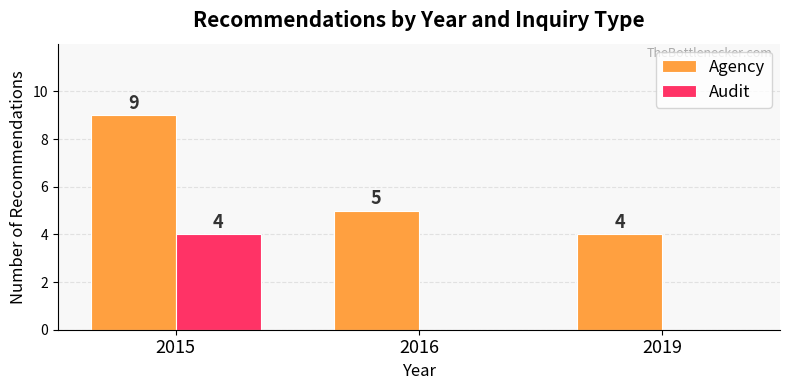

How many series are shown in this chart?

2